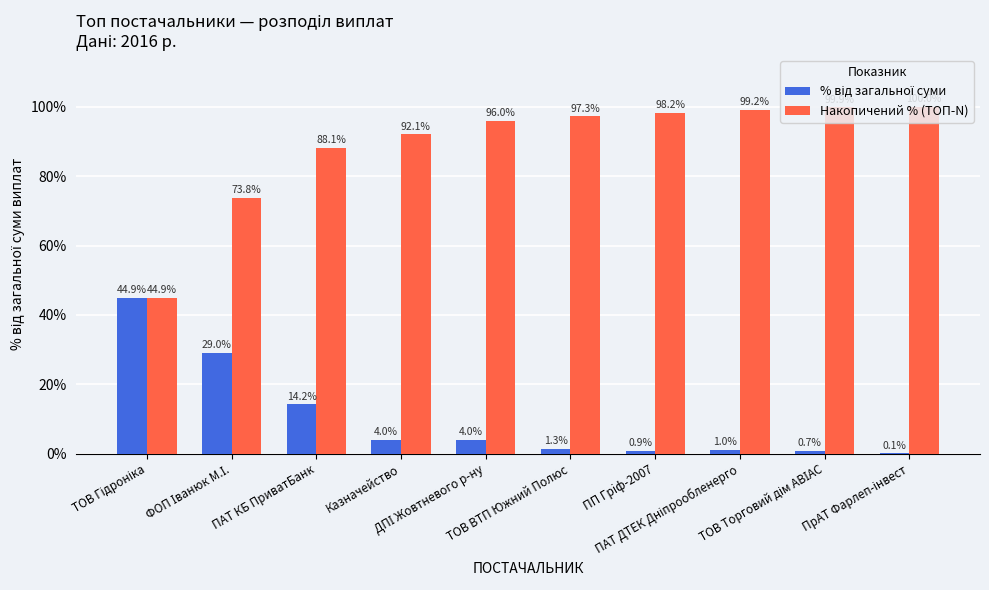

Are the bars grouped side by side (vs. stacked)?

Yes